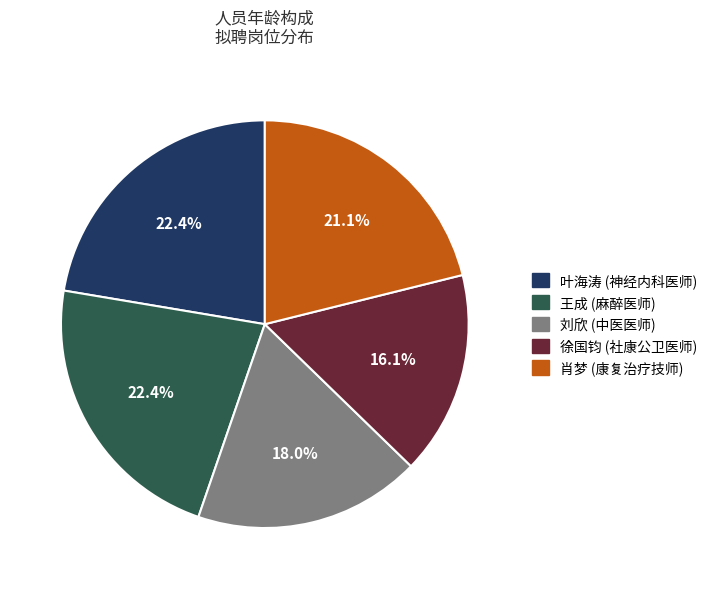

Approximately how many times larger is the value at 肖梦 (康复治疗技师) compared to 叶海涛 (神经内科医师)?

0.9